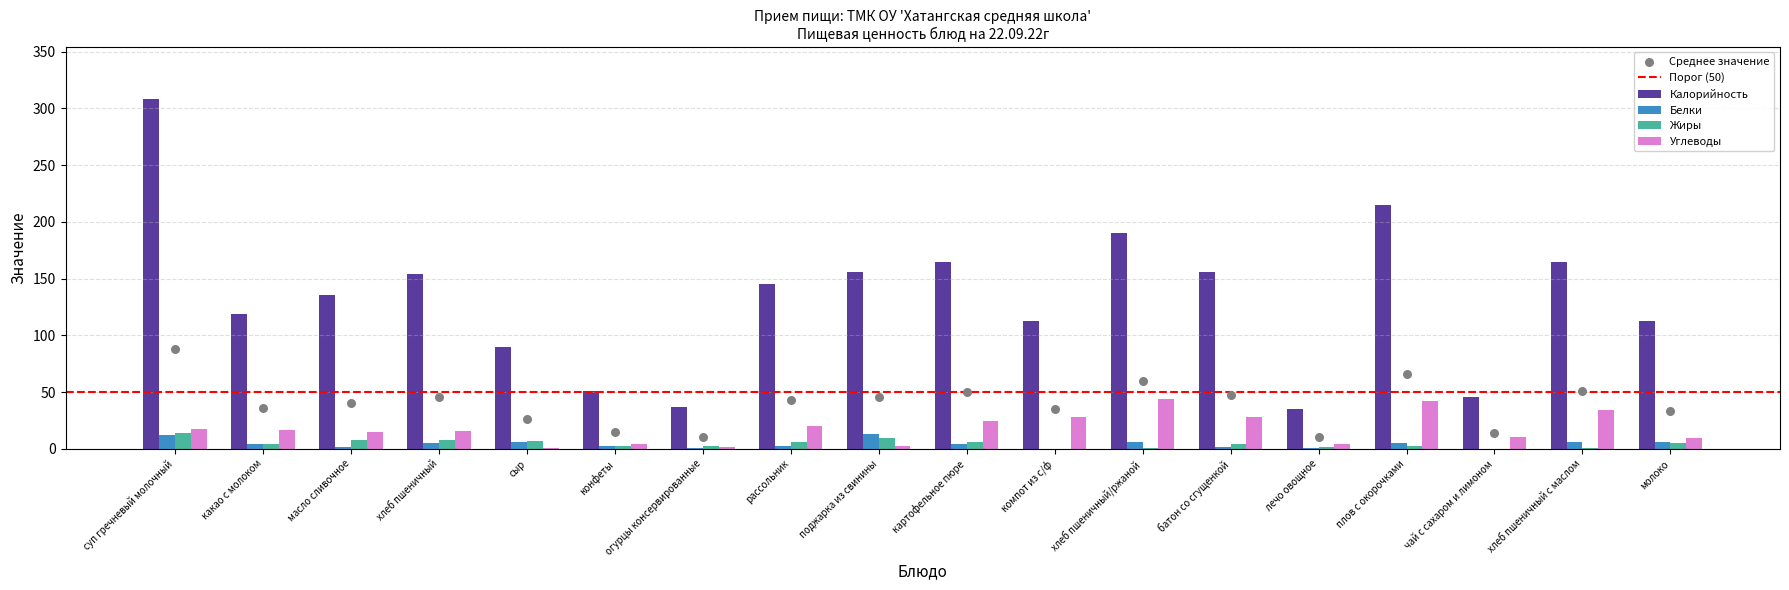

Which series has the largest total across all categories?

Калорийность